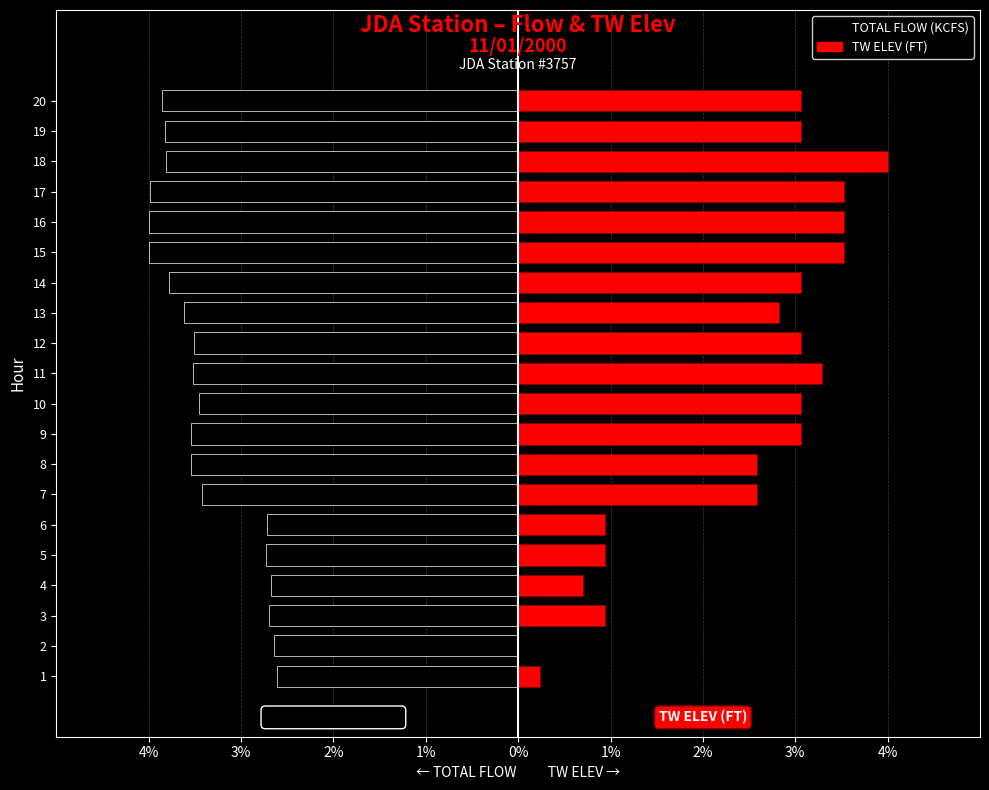

At 3, list the series in order from smallest to largest.

TOTAL FLOW (KCFS), TW ELEV (FT)